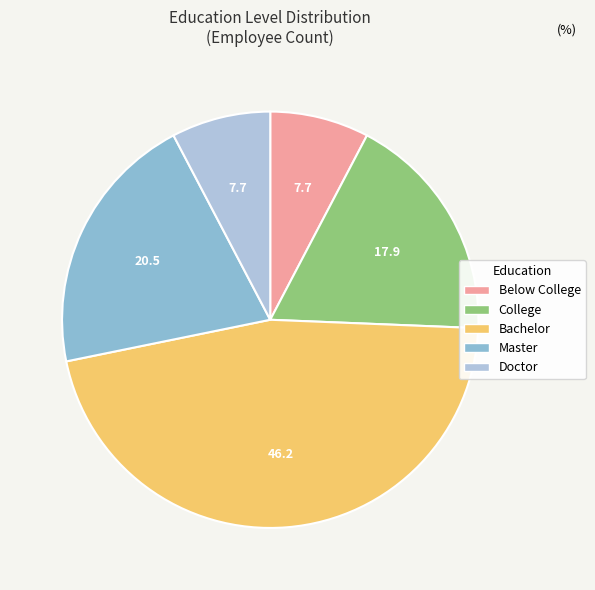

Combined, do Bachelor and Doctor account for over 50%?

Yes